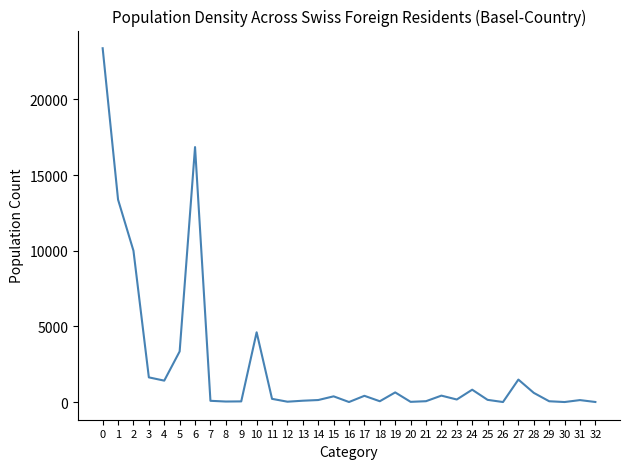

Read the value at 2, to the nearest 50.

10000